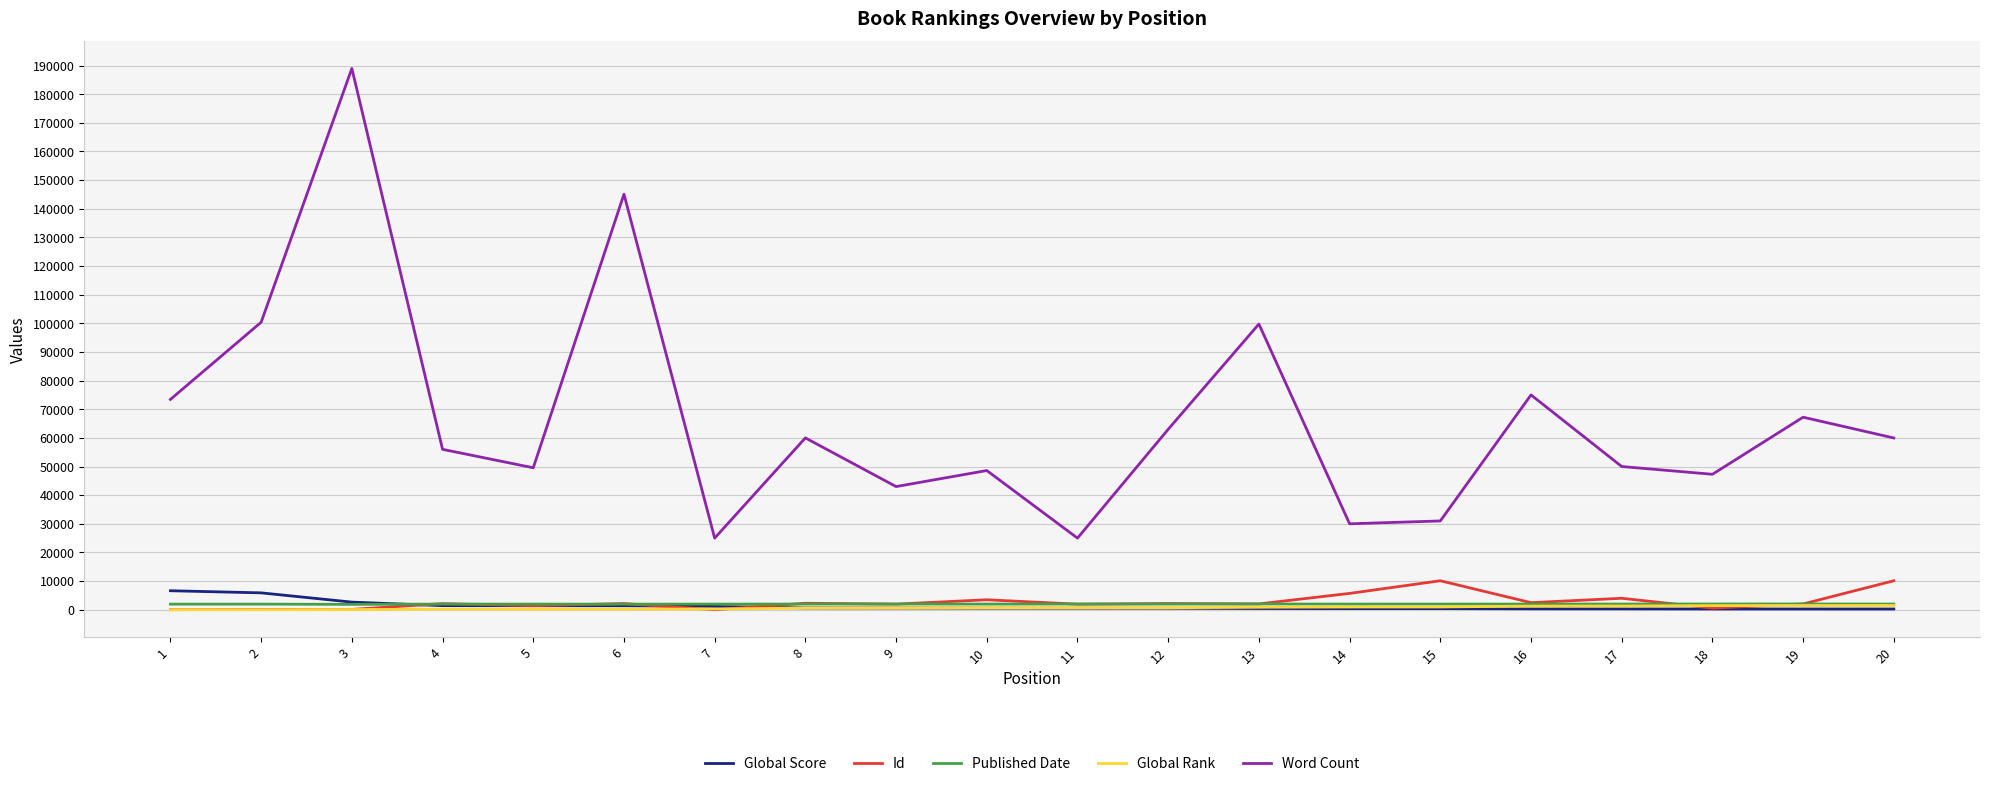

True or false: Global Rank and Word Count intersect in this chart.

False